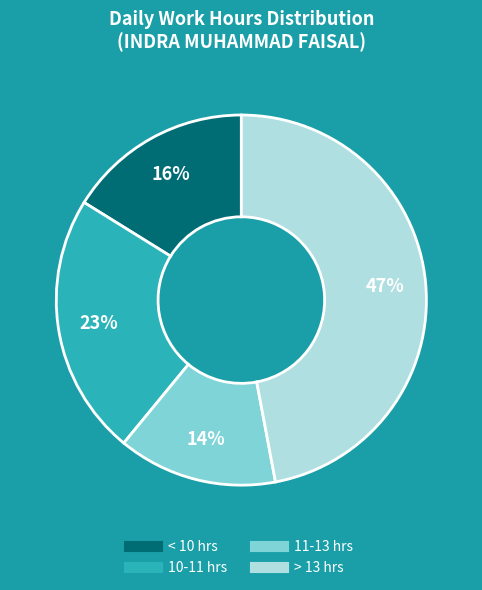

Is there a majority slice in this chart?

No